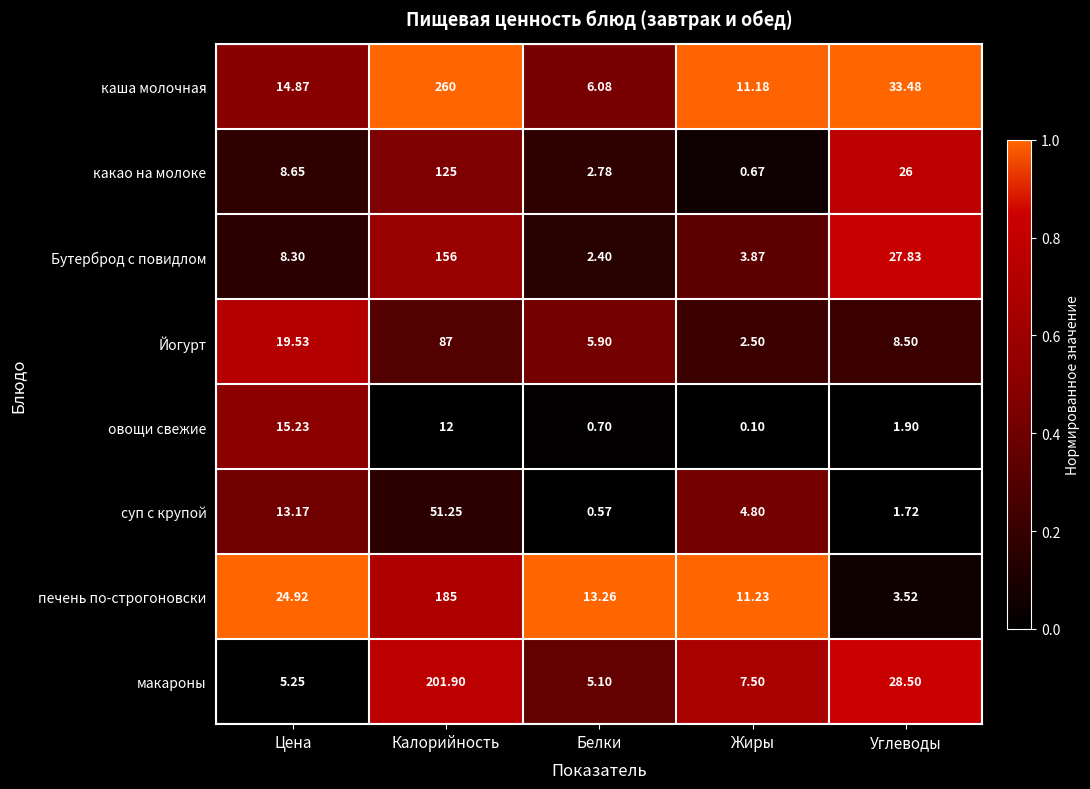

At which category is the sum across all series the highest?

Калорийность